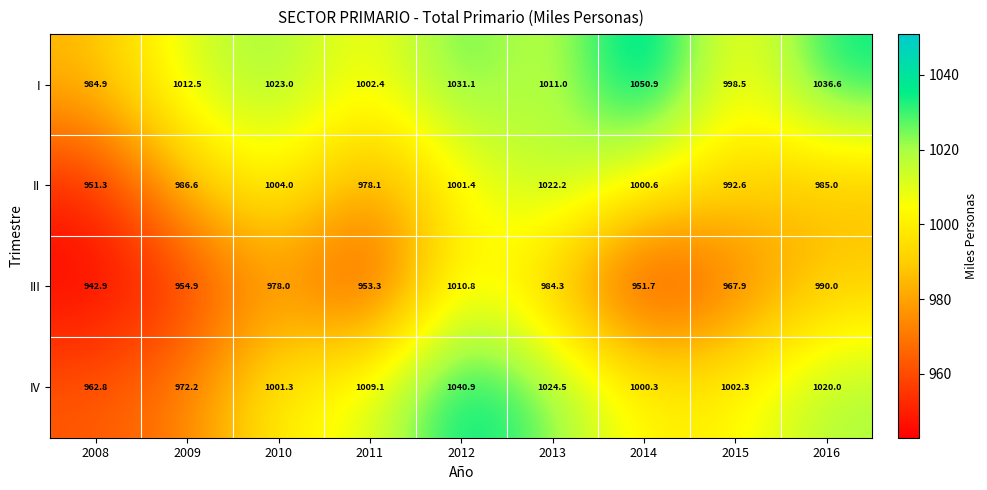

True or false: II has a value of 1004.0 at 2010.

True